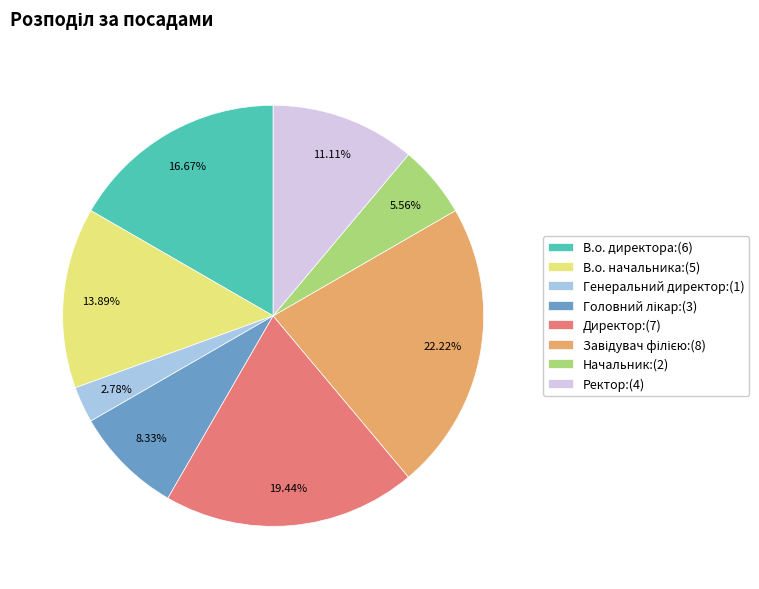

Combined, do Директор:(7) and В.о. директора:(6) account for over 50%?

No